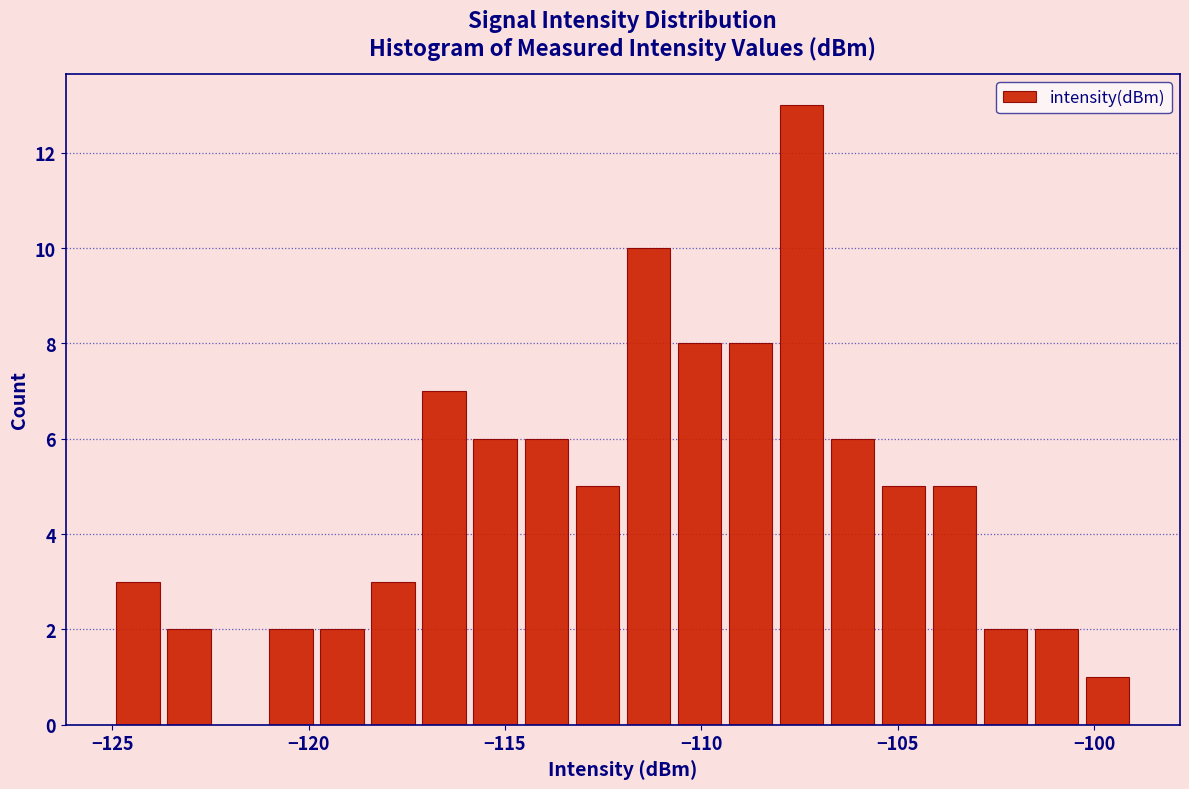

Read against the x-axis, roughly where is the centre of the tallest bar?

-107.5